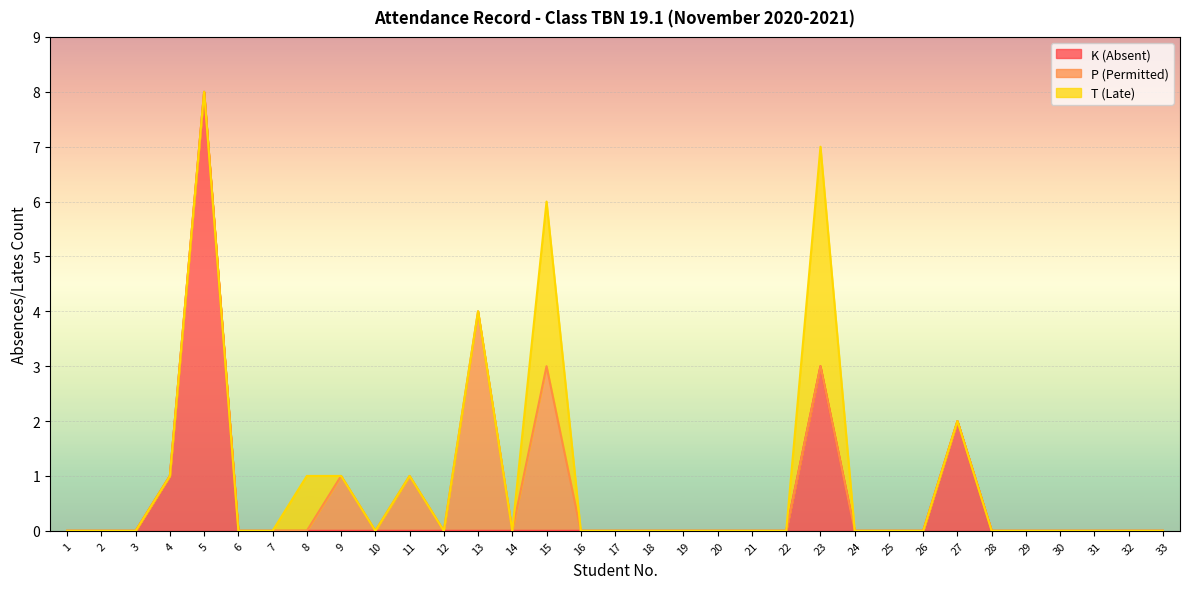

True or false: P (Permitted) has a value of 0 at 22.

True